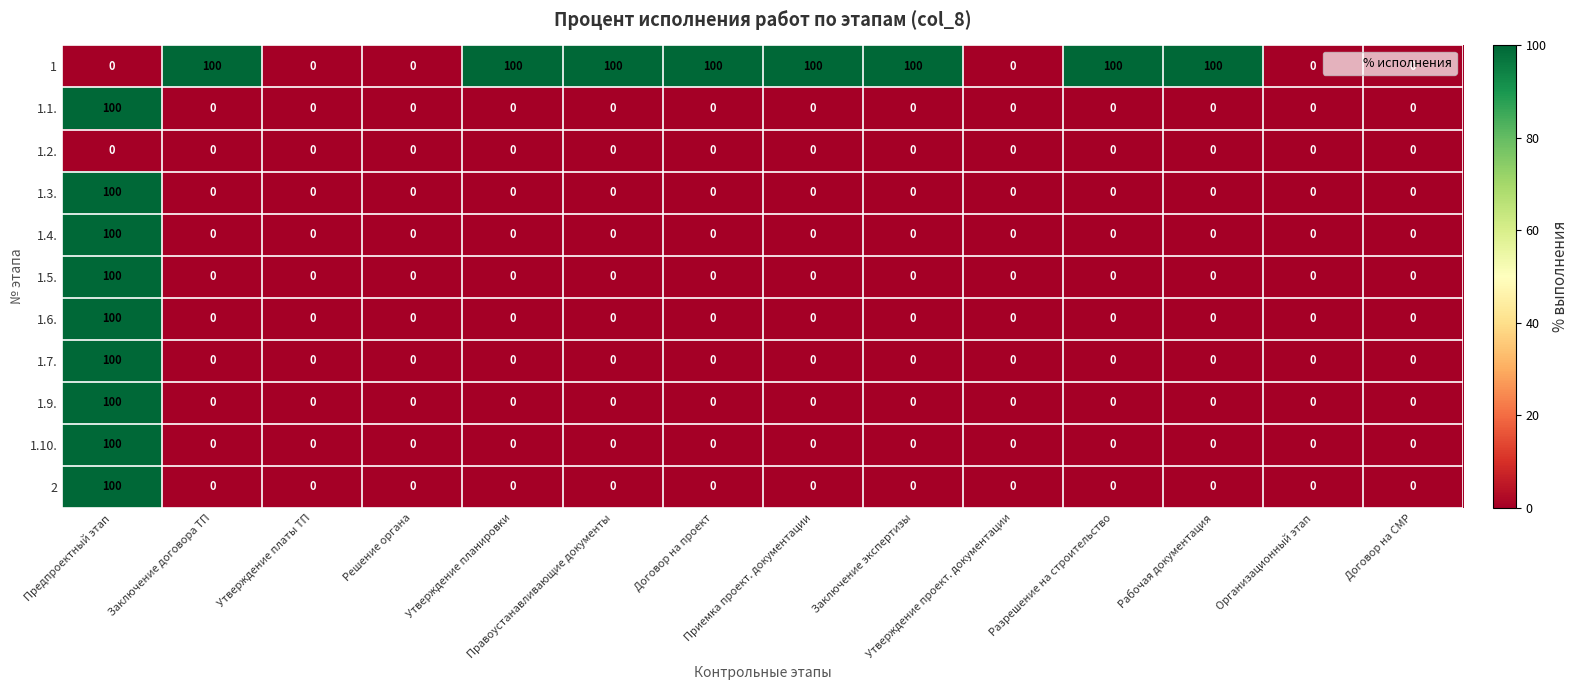

What is the total value across all series at Рабочая документация?

100